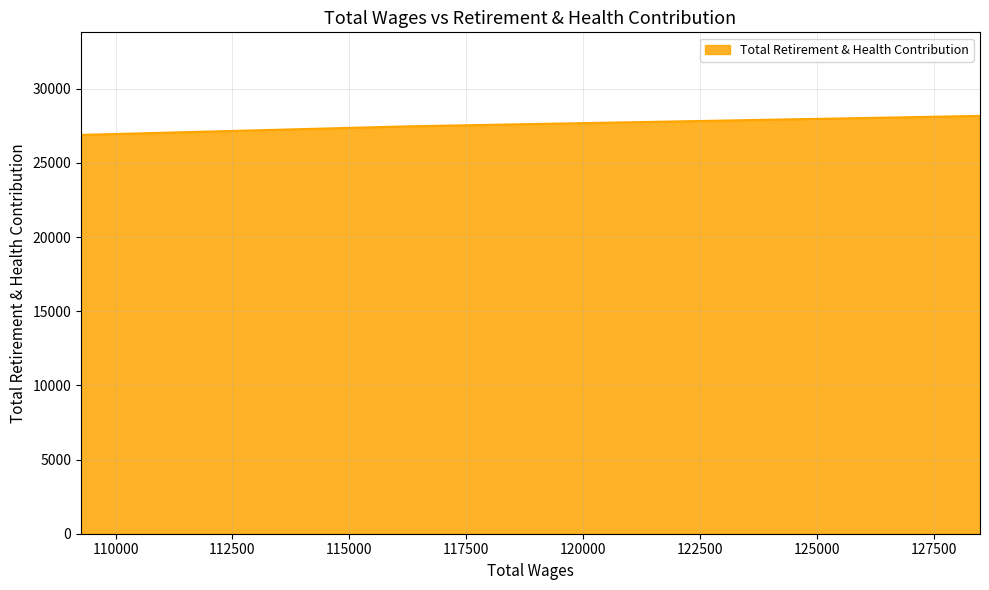

Which category has the lowest value across all series?

109262.0